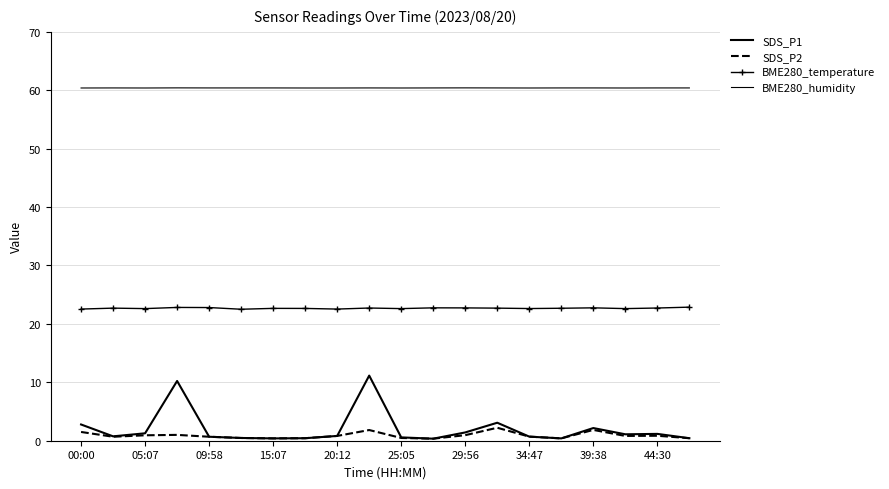

At how many categories does at least one series exceed 15?

20